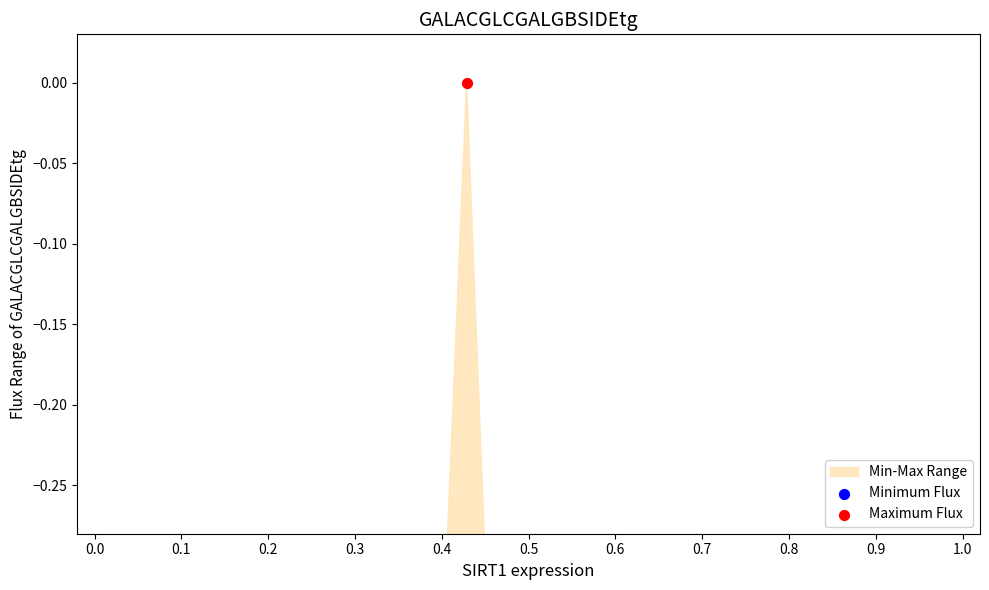

Which series has the largest total across all categories?

Maximum Flux